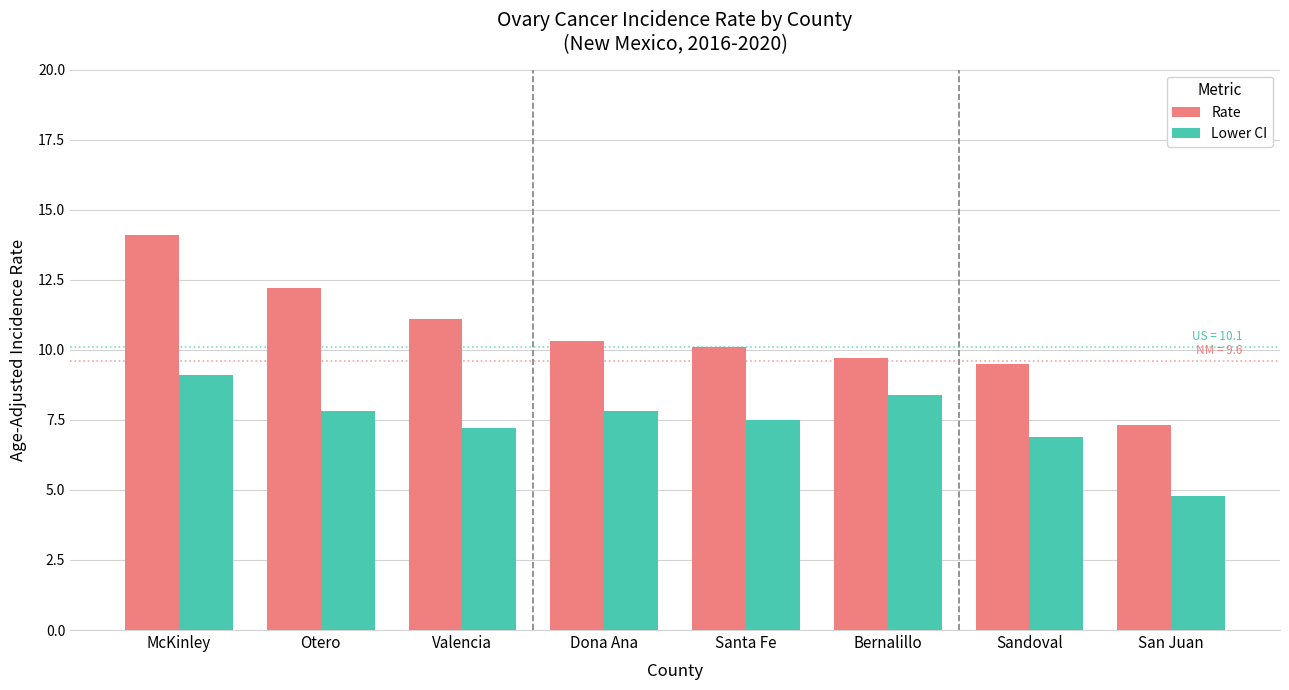

How many bars are there in each group?

2